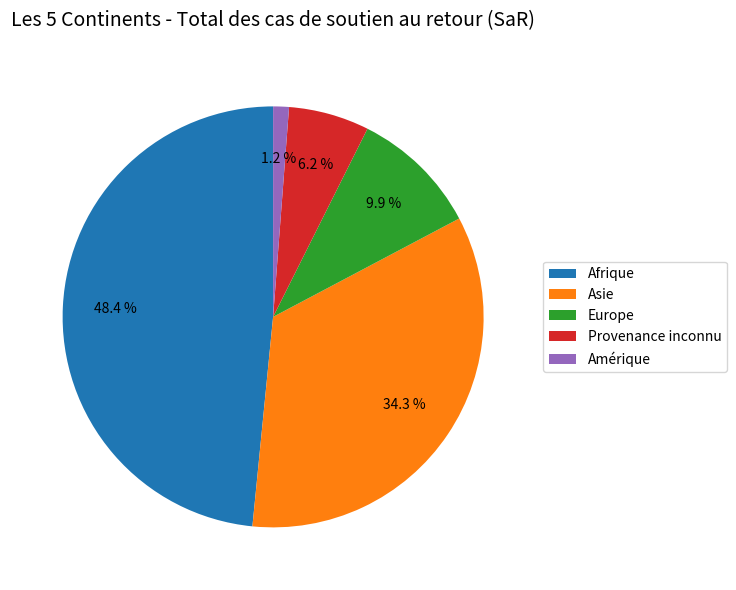

What portion of the pie excludes Provenance inconnu?

93.8%